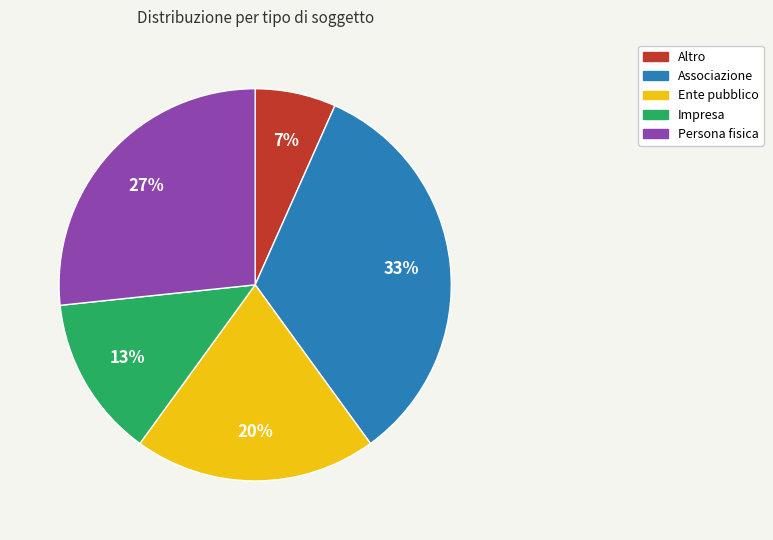

Which category has the biggest portion of the pie?

Associazione